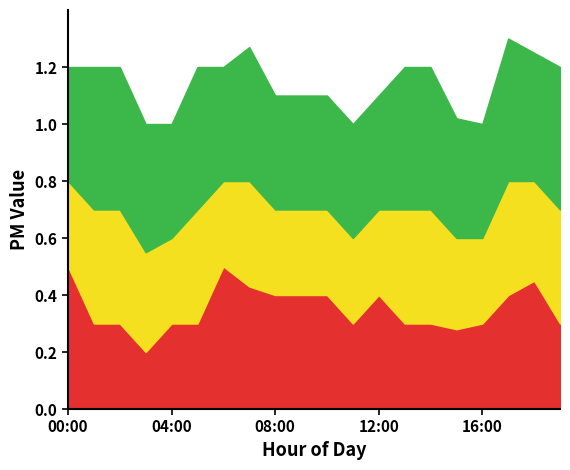

How many series are shown in this chart?

3